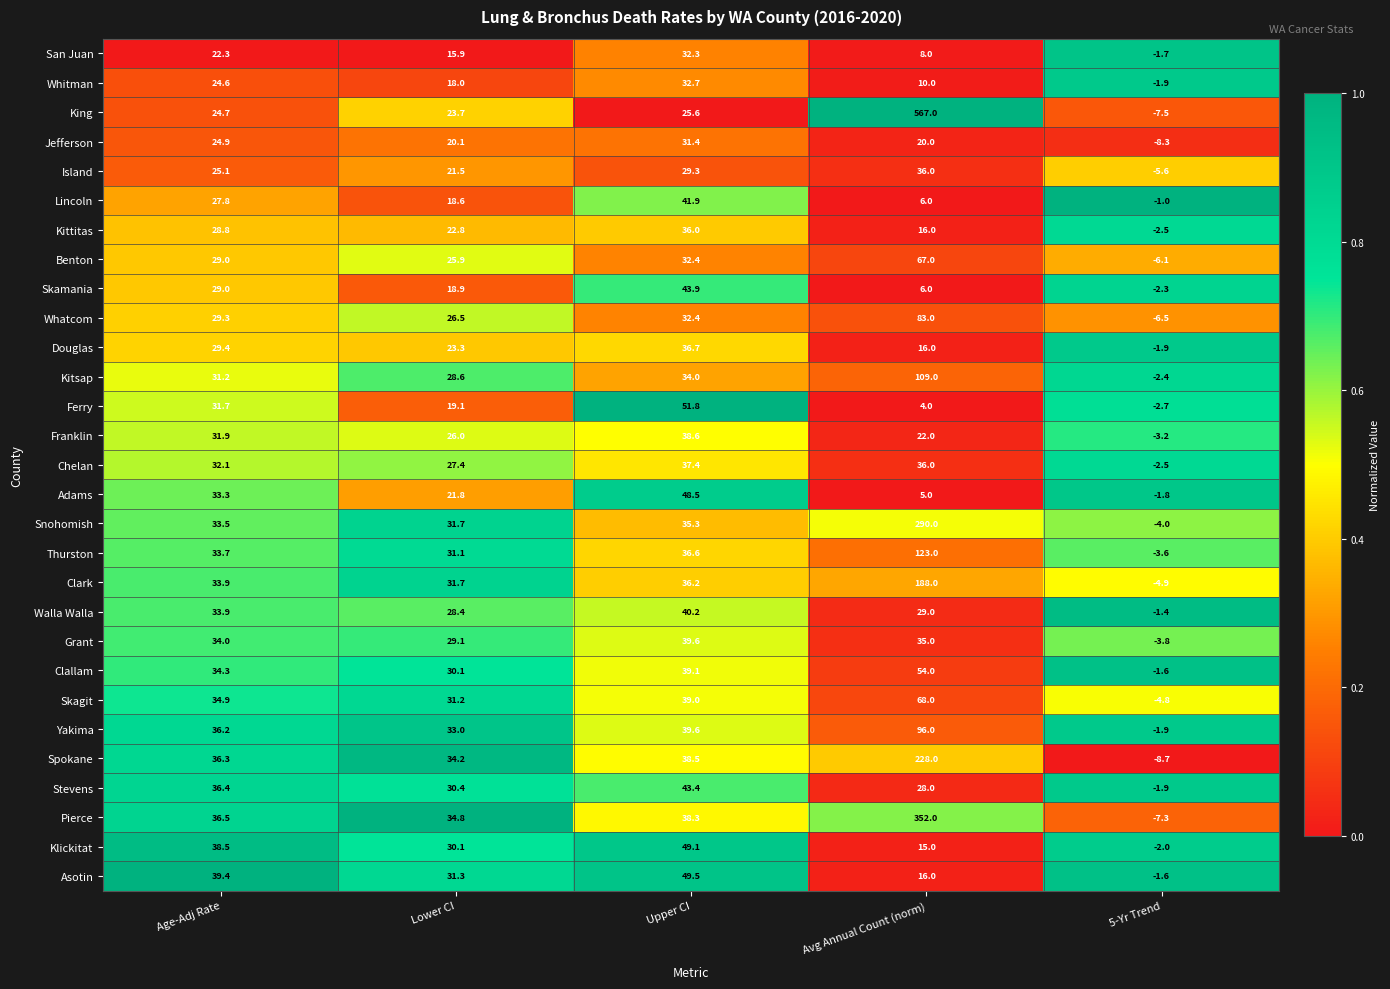

True or false: Spokane has a value of -8.7 at 5-Yr Trend.

True